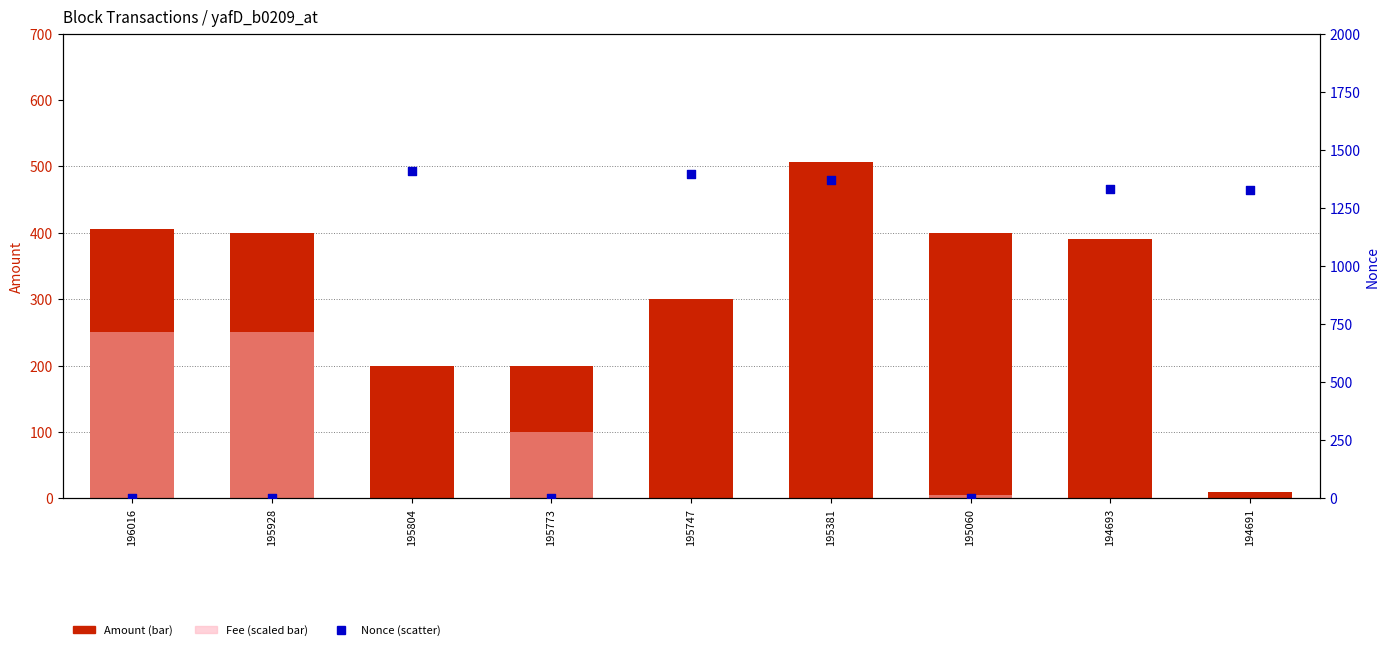

Is the value of Nonce at 195773 greater than the value of Amount at 195804?

No